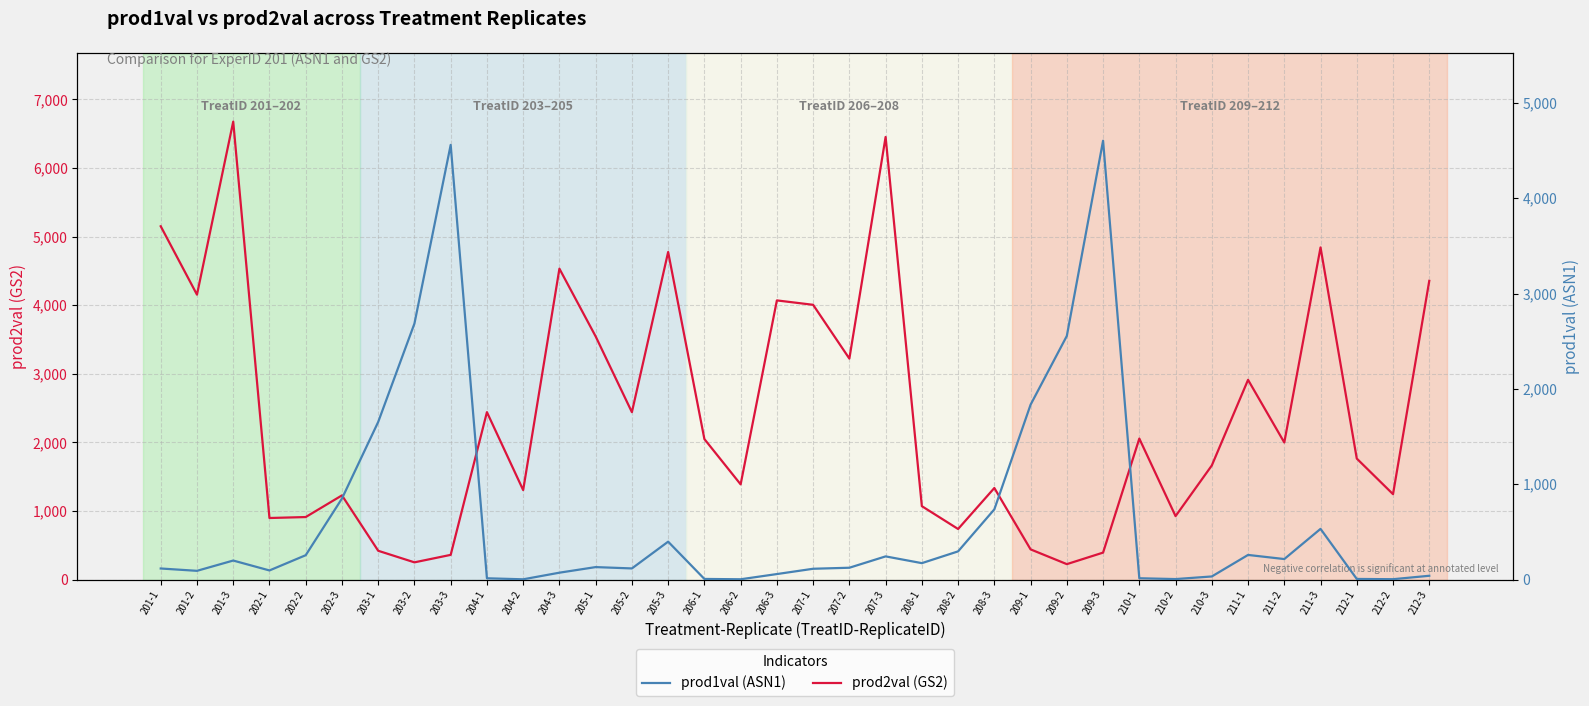

What is the spread (max minus min) of values at 205-2?

2323.4